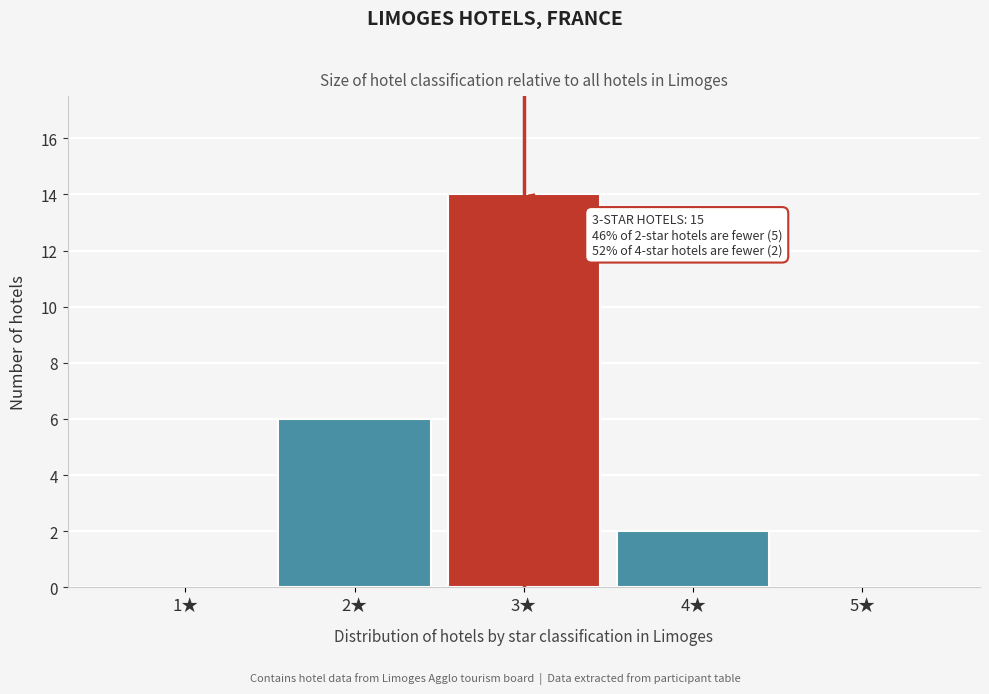

Reading left to right, list all the values displayed in this chart.

1★=0	2★=6	3★=14	4★=2	5★=0